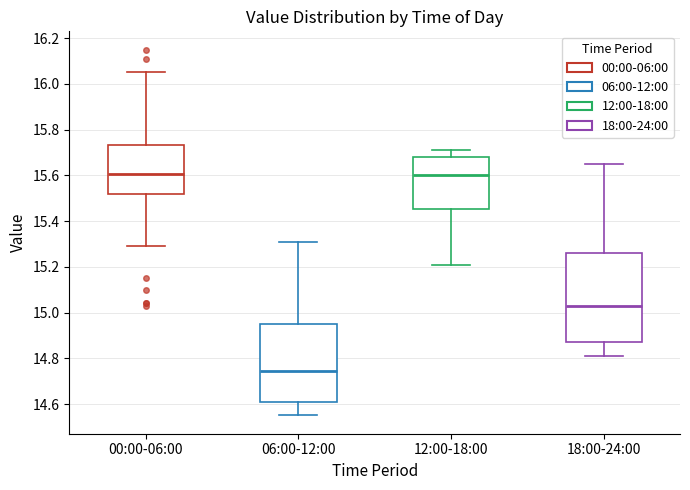

Which box has the lowest median line?

06:00-12:00